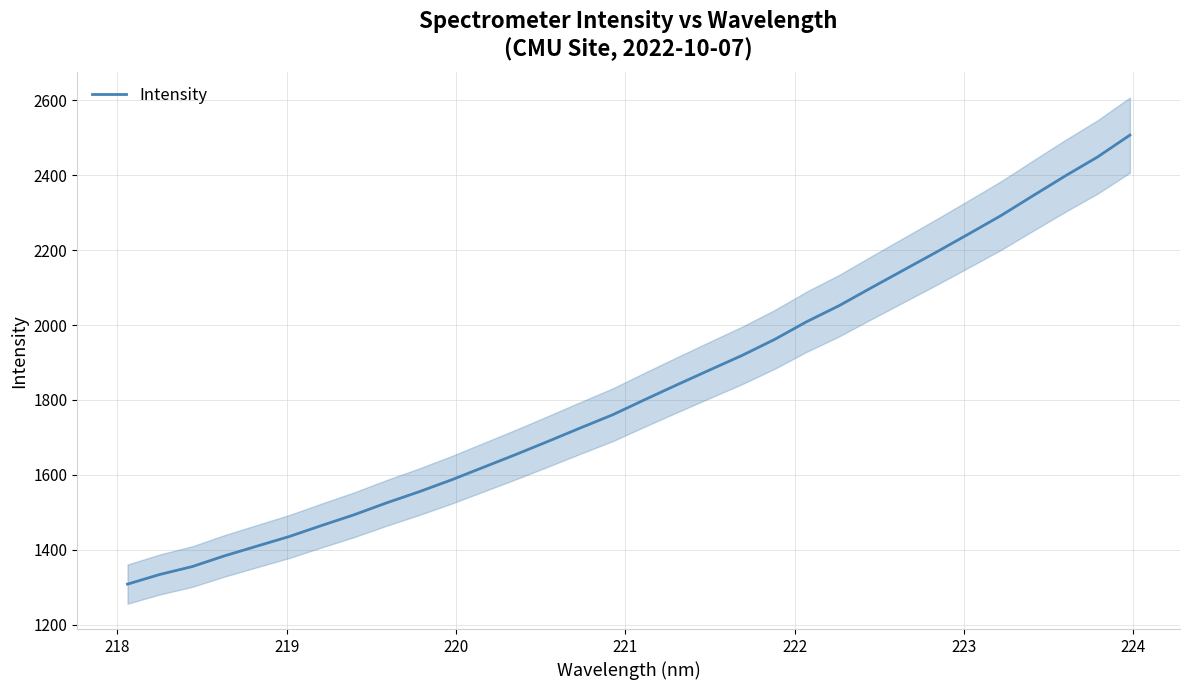

What is the lowest value of the Intensity series?

1308.2